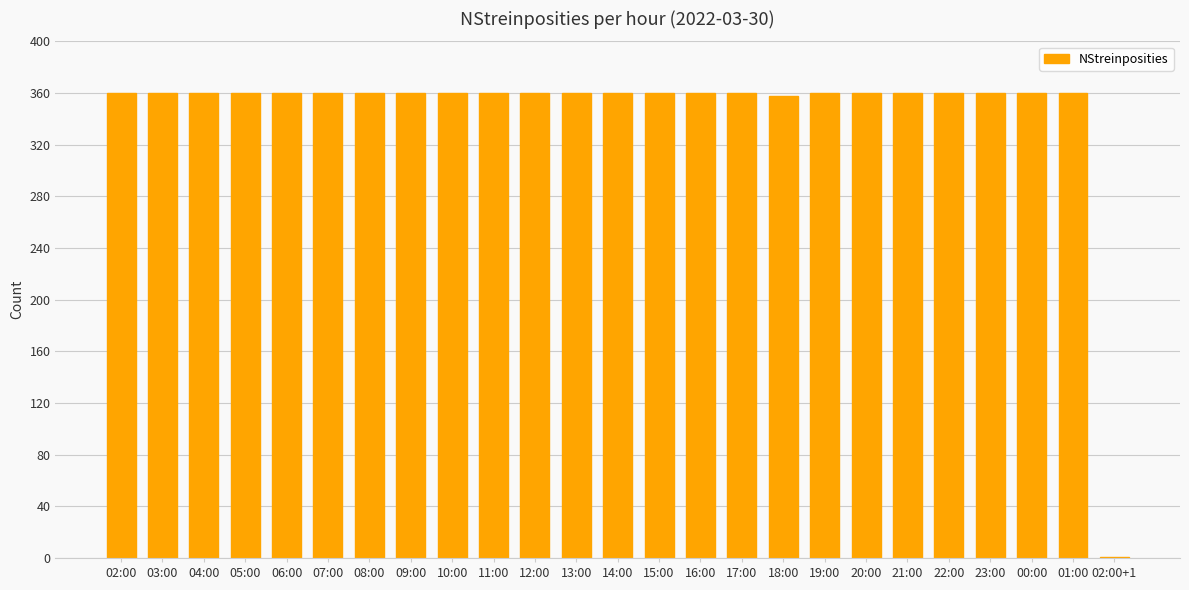

The value at 10:00 is 360. True or false?

True